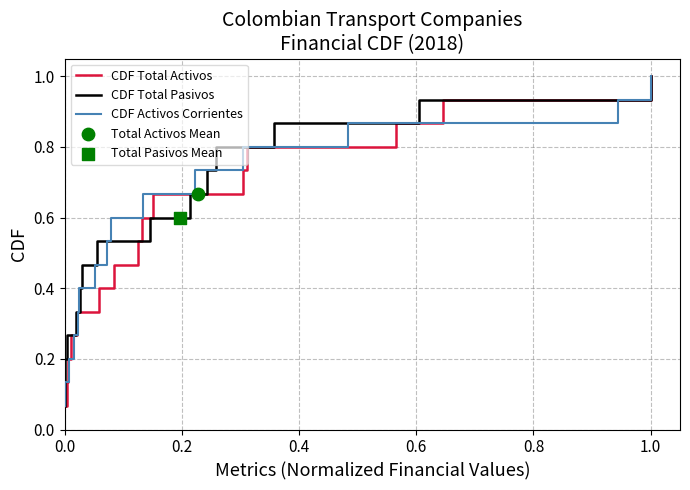

Is the value of CDF Activos Corrientes at 11 greater than the value of CDF Total Activos at 0.8?

Yes